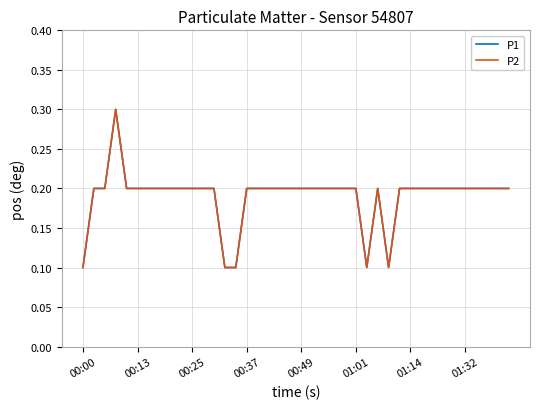

Reading left to right, extract all data points from this chart.

P1: 0.1	0.2	0.2	0.3	0.2	0.2	0.2	0.2	0.2	0.2	0.2	0.2	0.2	0.1	0.1	0.2	0.2	0.2	0.2	0.2	0.2	0.2	0.2	0.2	0.2	0.2	0.1	0.2	0.1	0.2	0.2	0.2	0.2	0.2	0.2	0.2	0.2	0.2	0.2	0.2
P2: 0.1	0.2	0.2	0.3	0.2	0.2	0.2	0.2	0.2	0.2	0.2	0.2	0.2	0.1	0.1	0.2	0.2	0.2	0.2	0.2	0.2	0.2	0.2	0.2	0.2	0.2	0.1	0.2	0.1	0.2	0.2	0.2	0.2	0.2	0.2	0.2	0.2	0.2	0.2	0.2